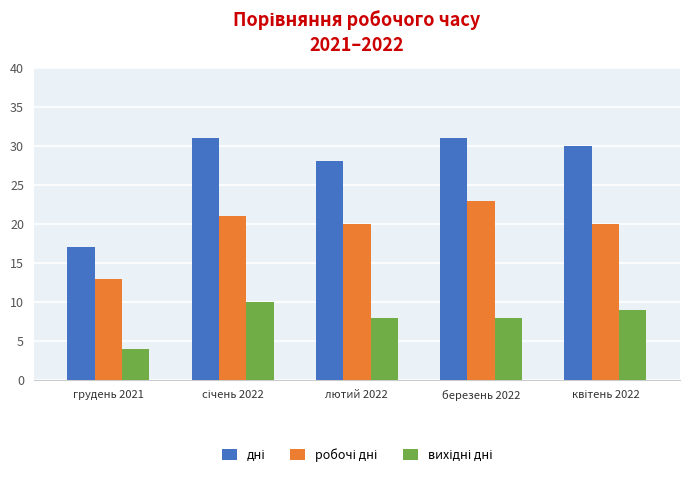

Which label corresponds to the smallest value in the chart?

грудень 2021